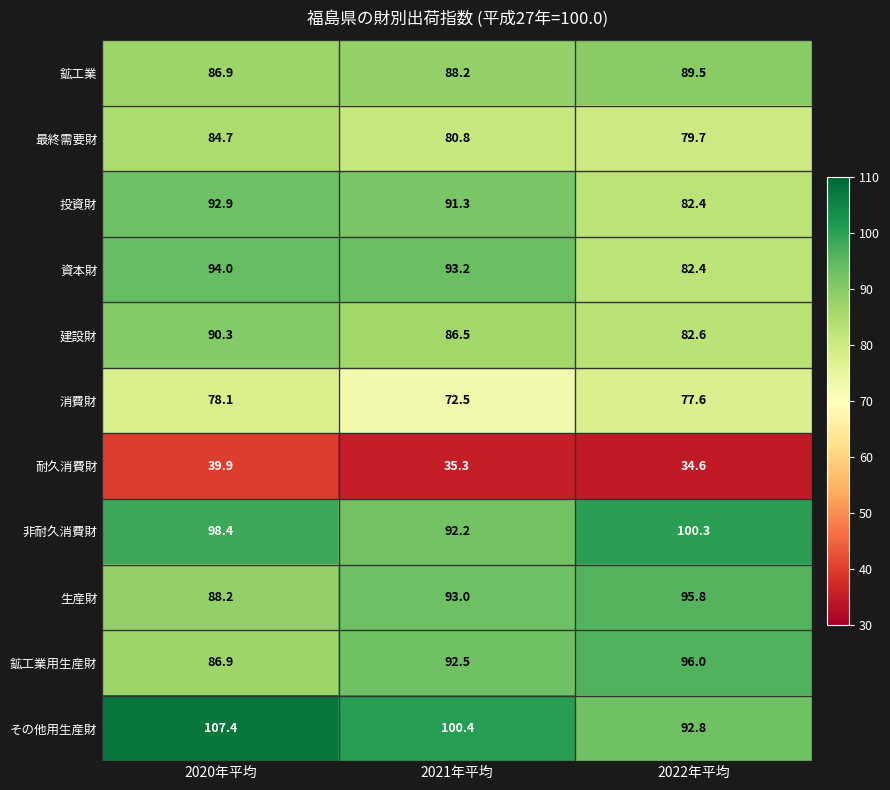

How many data points does each series have?

3